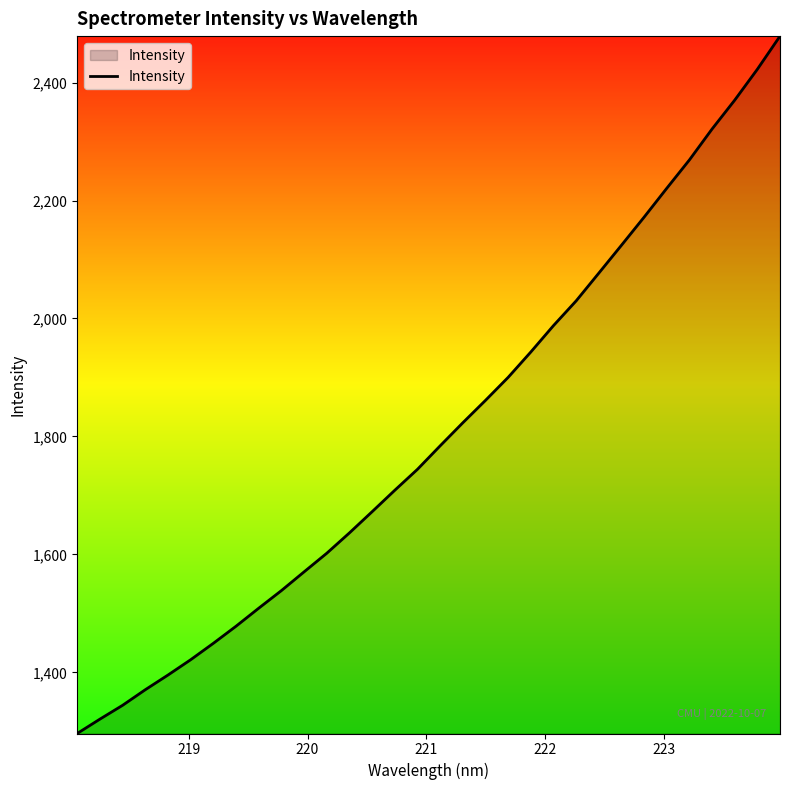

What is the difference between the maximum and minimum values?

1182.5